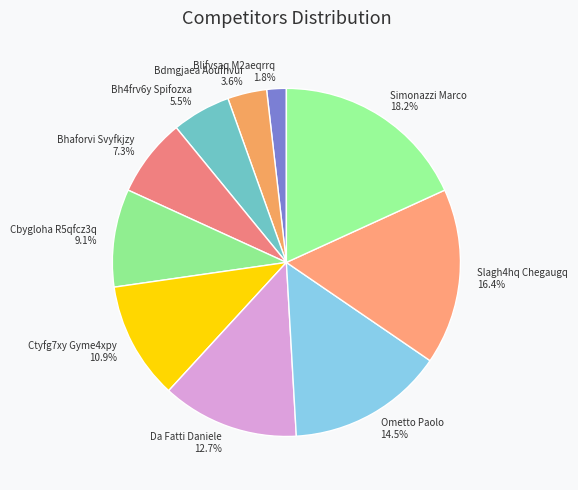

How many slices are in this pie chart?

10